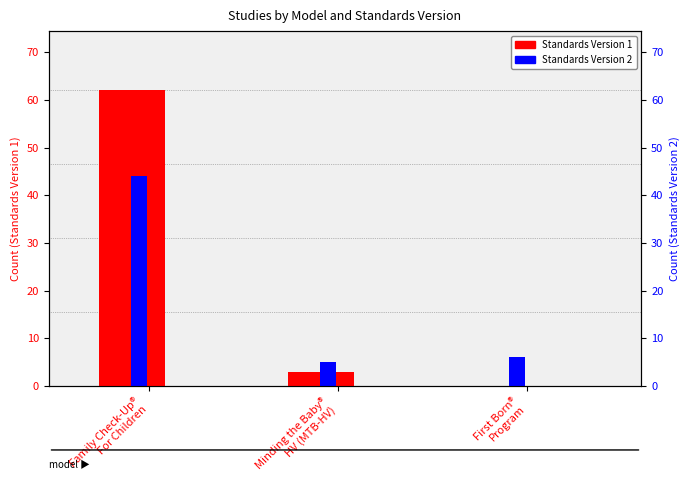

At which category is the sum across all series the highest?

Family Check-Up®
For Children